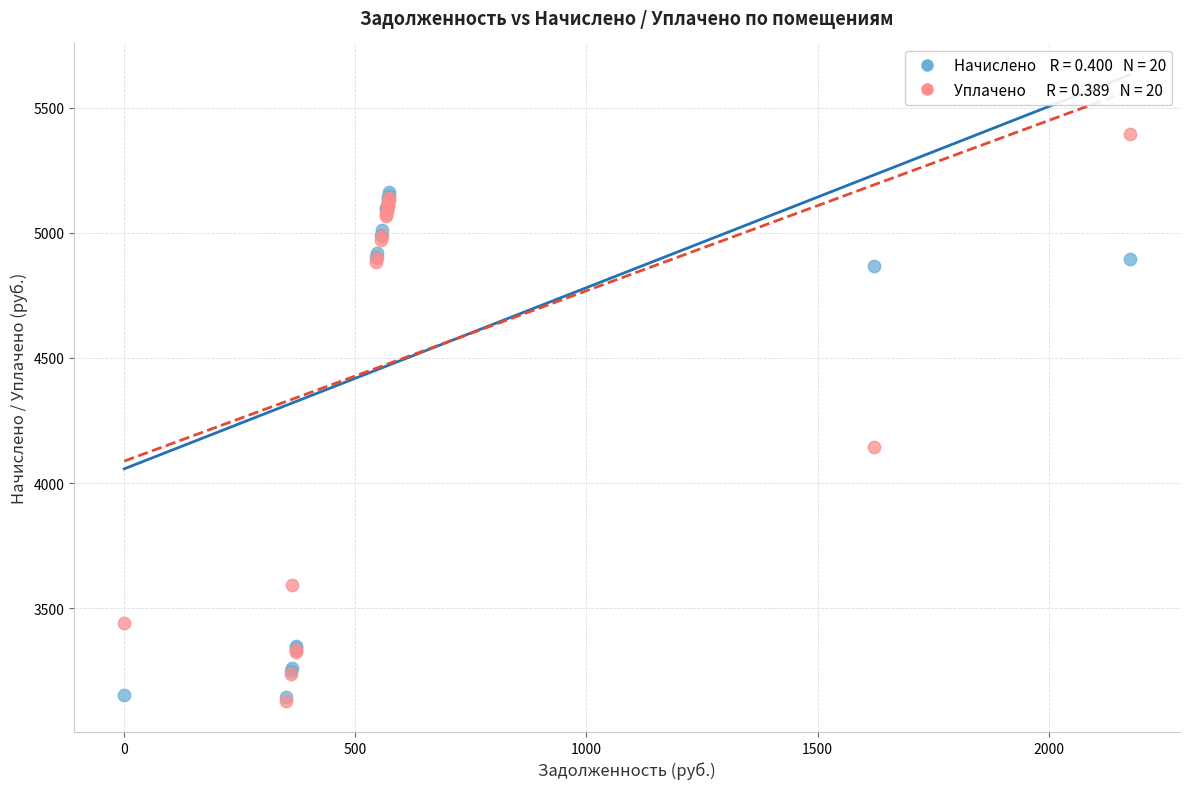

Across all series, what Y value is closest to 4263?

4142.7